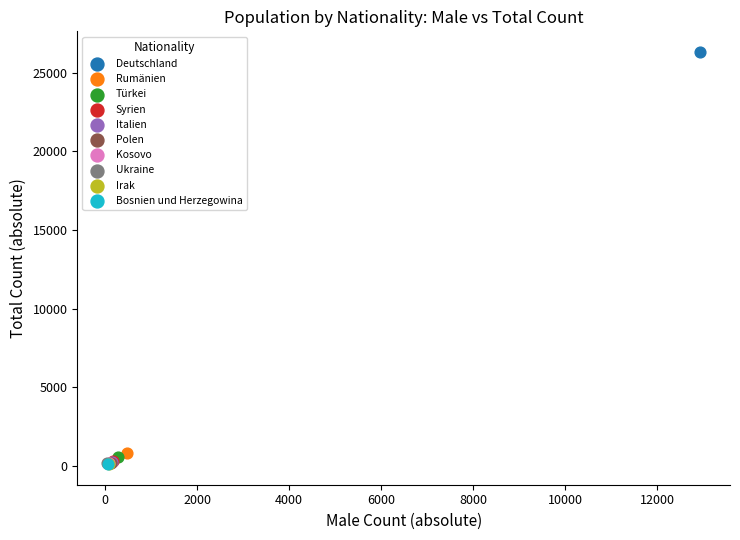

What are all the series names shown in the legend?

Deutschland, Rumänien, Türkei, Syrien, Italien, Polen, Kosovo, Ukraine, Irak, Bosnien und Herzegowina